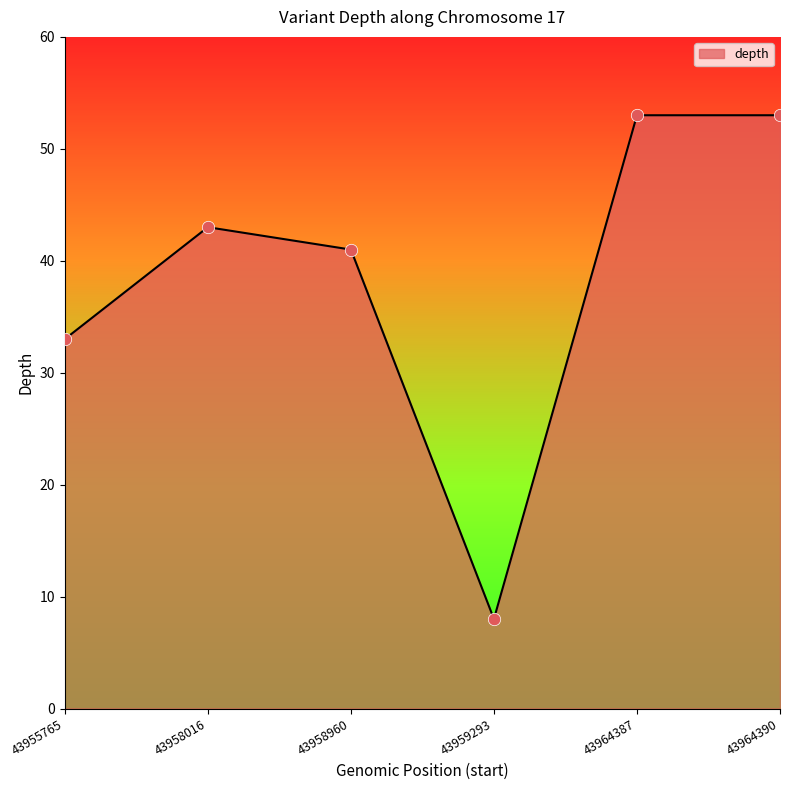

Which has a higher value, 43955765 or 43964387?

43964387